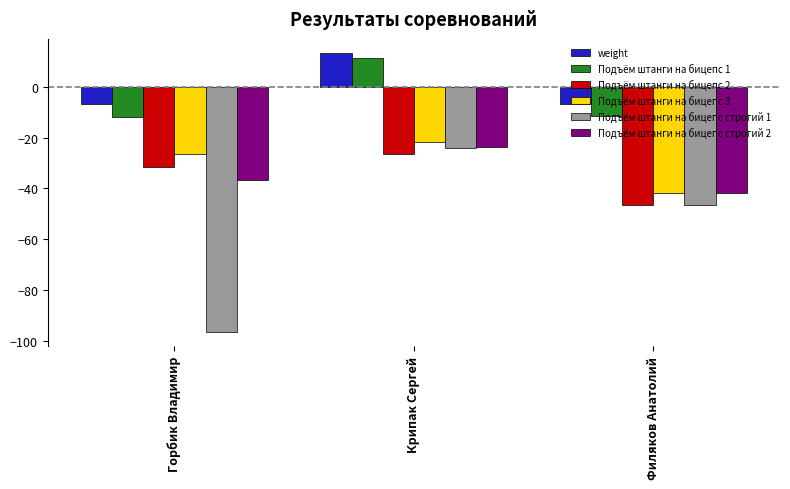

Where does the weight series first go above -6?

Крипак Сергей